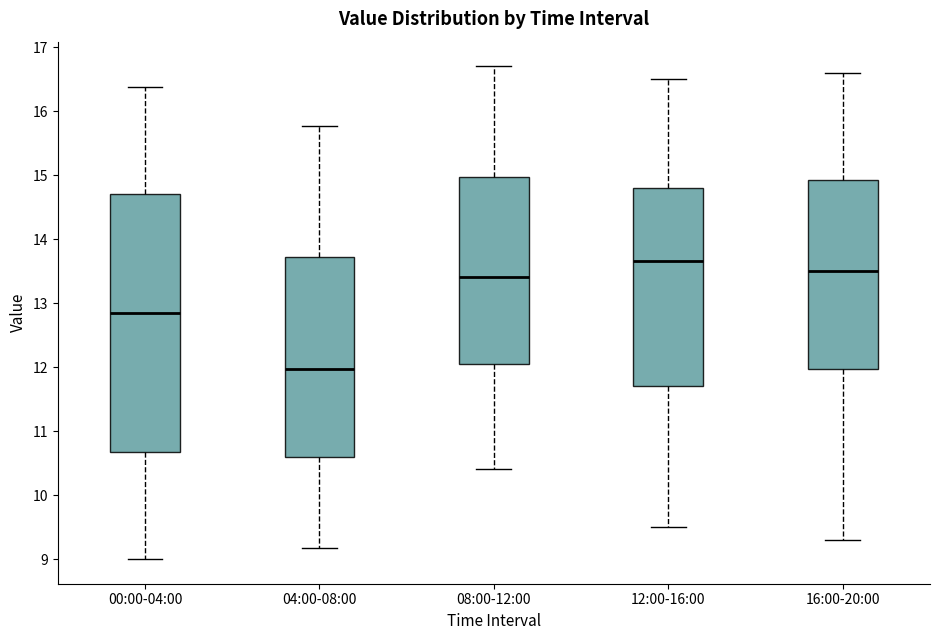

Which box is the tallest, from its lower edge to its upper edge?

00:00-04:00